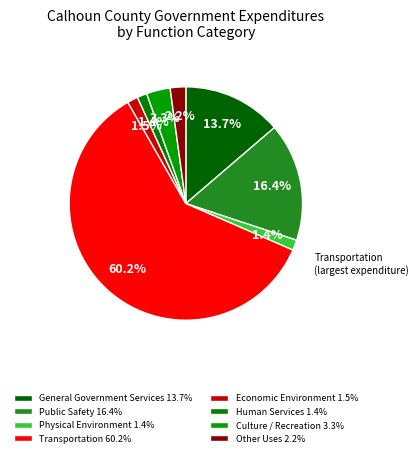

Which category has the smallest portion of the pie?

Human Services